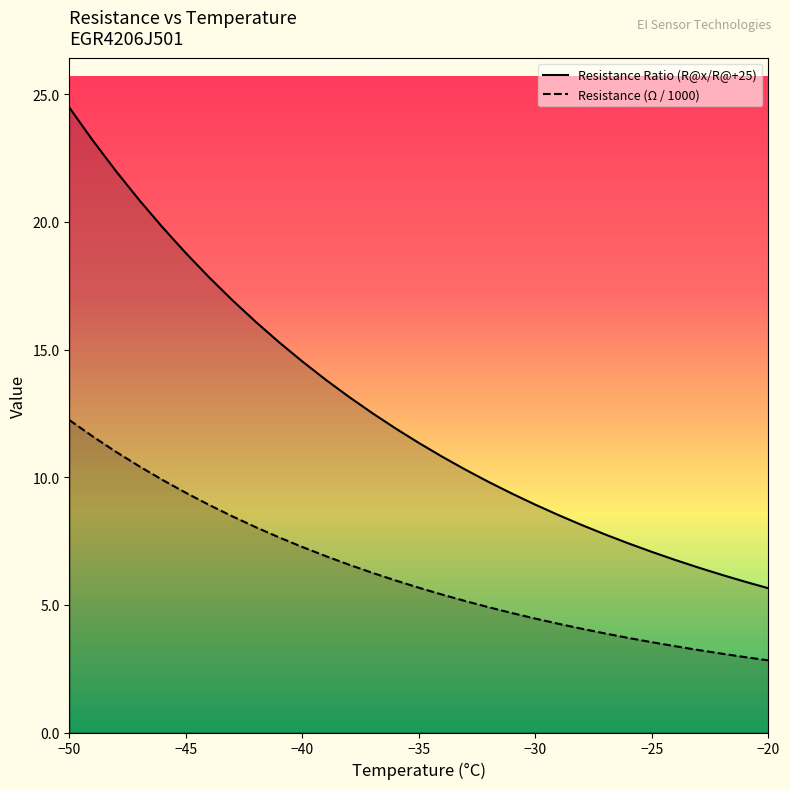

True or false: Resistance (Ω / 1000) and Resistance Ratio (R@x/R@+25) cross at least once.

False